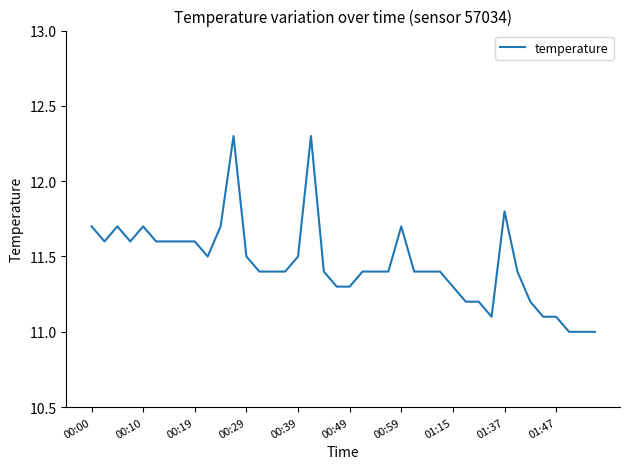

What is the maximum value shown in the chart?

12.3